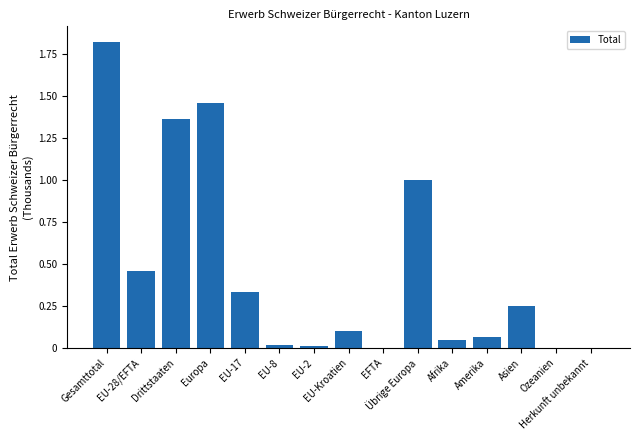

What is the value of the 3rd bar from the left?

1367